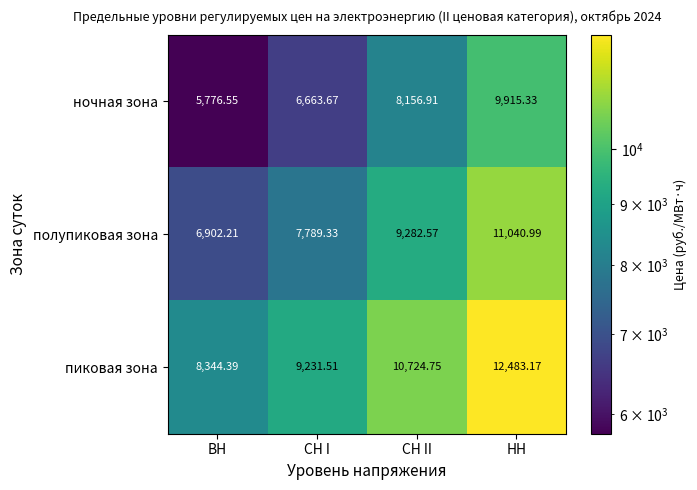

Which series has the largest total across all categories?

пиковая зона